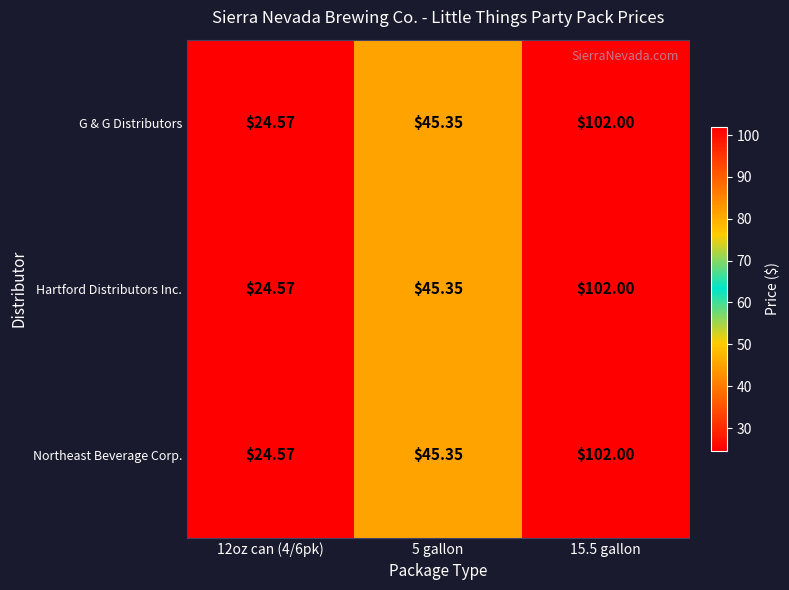

Is the value of Northeast Beverage Corp. at 15.5 gallon greater than the value of G & G Distributors at 5 gallon?

Yes